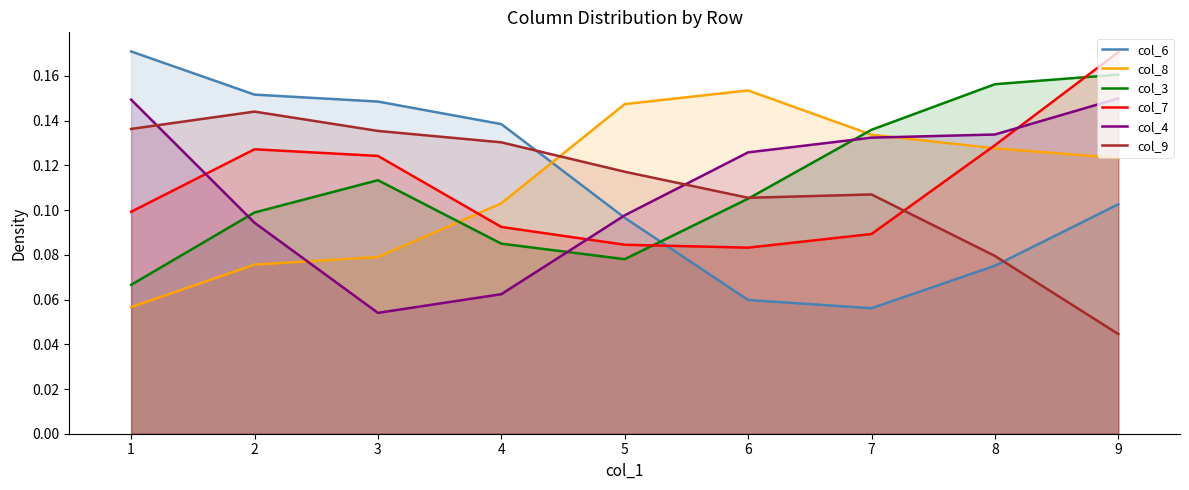

Is it true that col_7 equals 0.1 at 7?

True